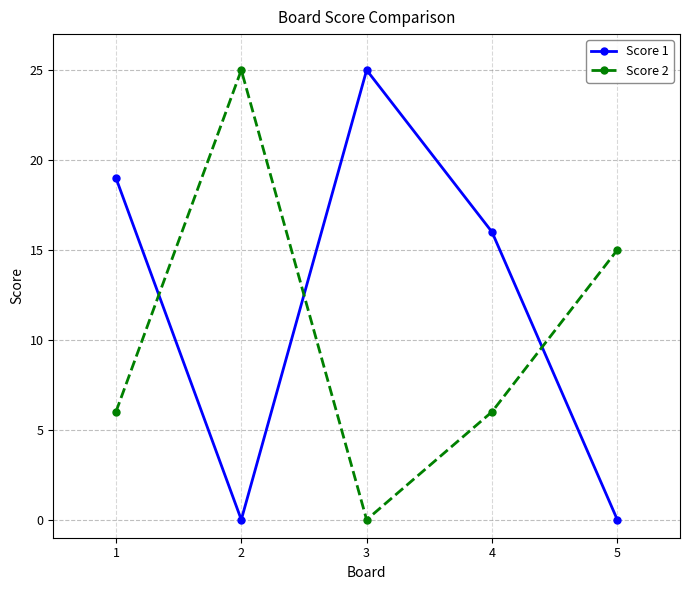

Does the chart display data point markers on the line(s)?

Yes